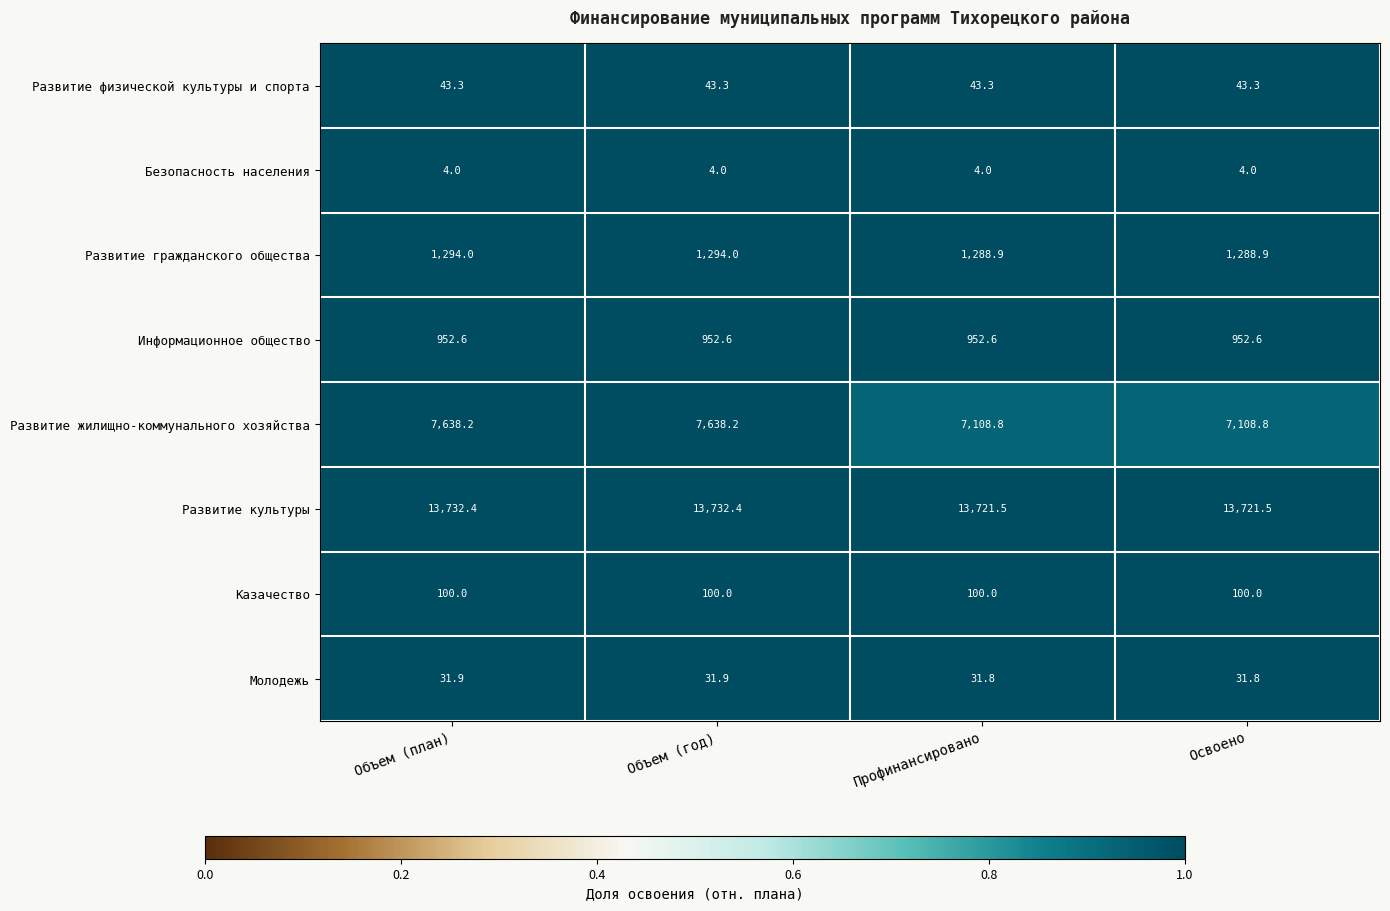

What is the total value across all series at Профинансировано?

23250.9